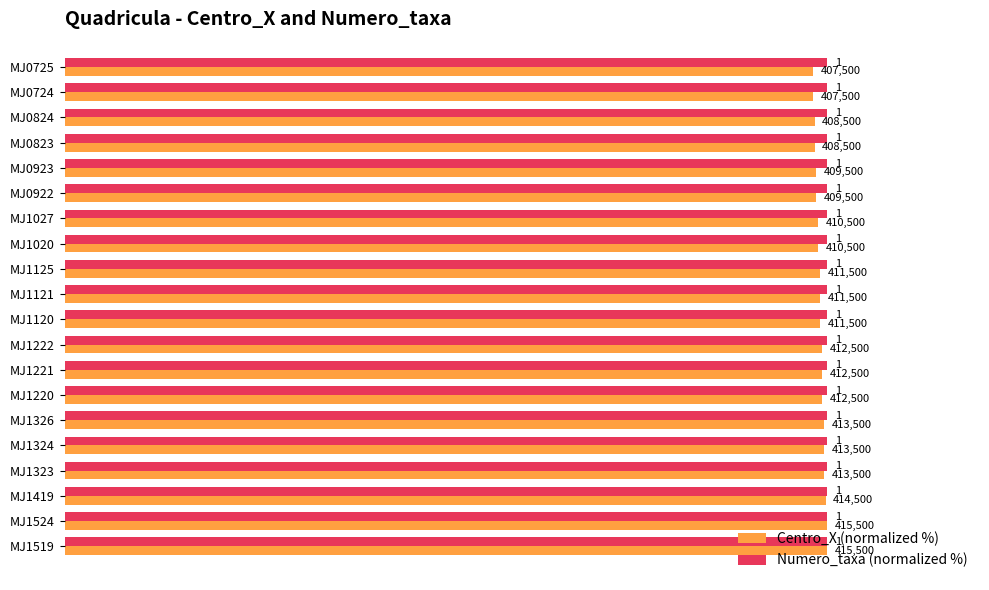

What are all the series names shown in the legend?

Centro_X (normalized %), Numero_taxa (normalized %)